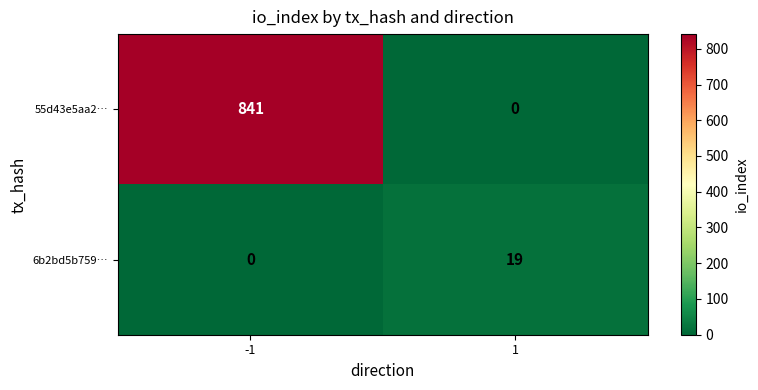

Which series has the largest range (max minus min)?

55d43e5aa2…